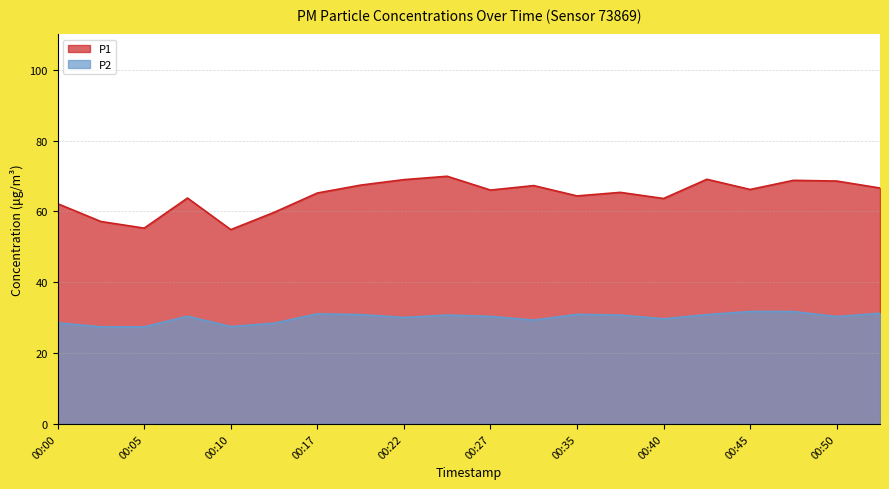

What is the value of the P2 point at the 14th from the left?

30.8